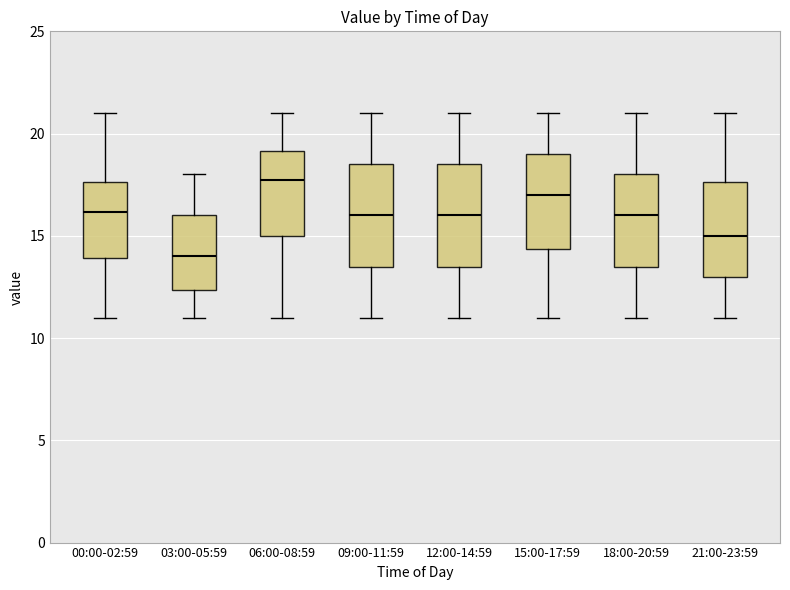

Which box's median line is the highest?

06:00-08:59